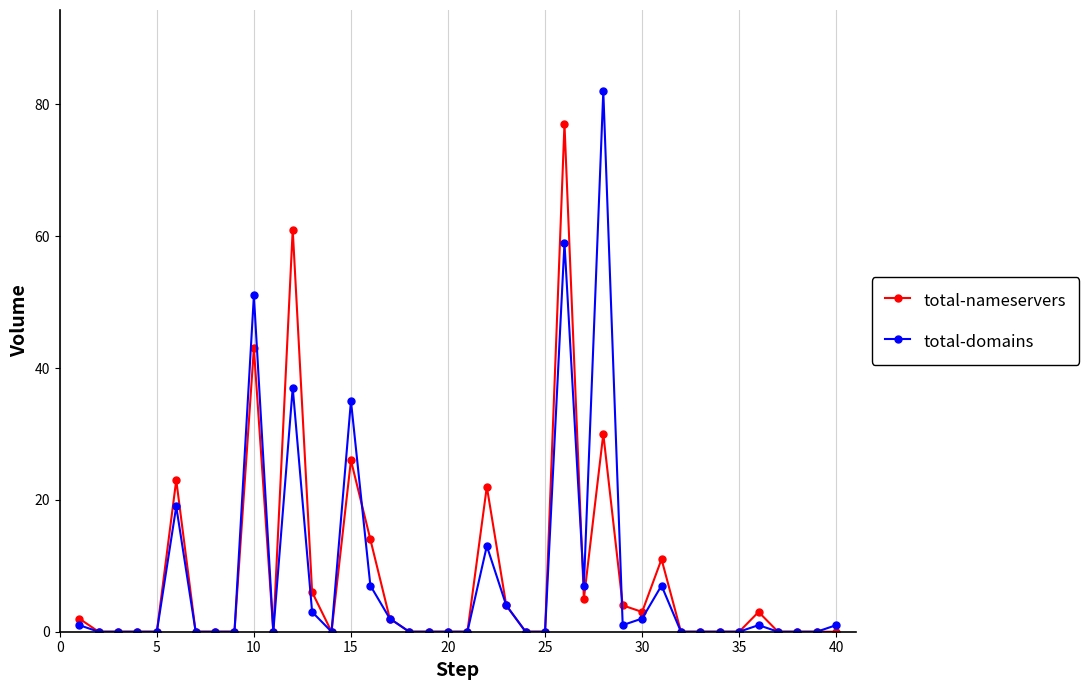

List the series in order of their peak value, lowest first.

total-nameservers, total-domains